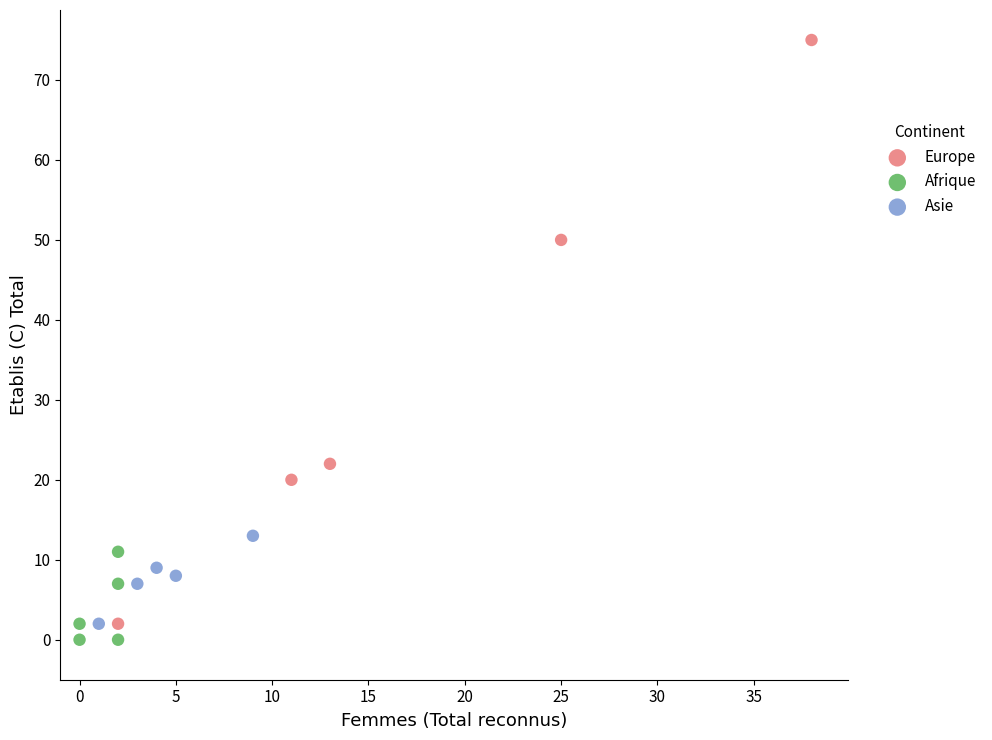

Which series contains the highest Y value?

Europe